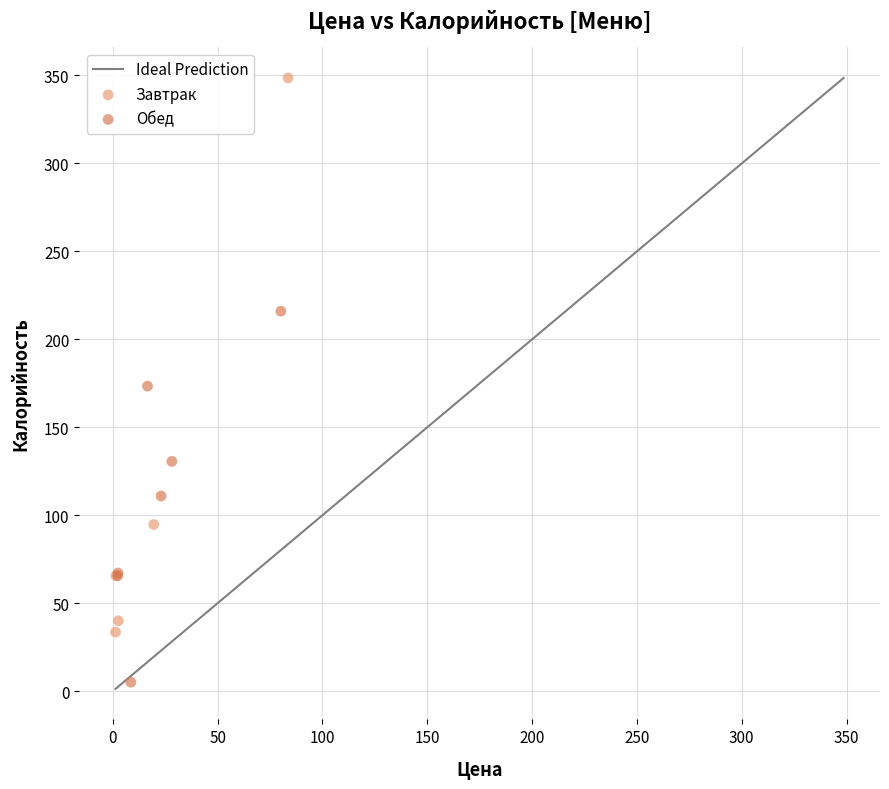

Which series has the largest Y range (max minus min)?

Завтрак